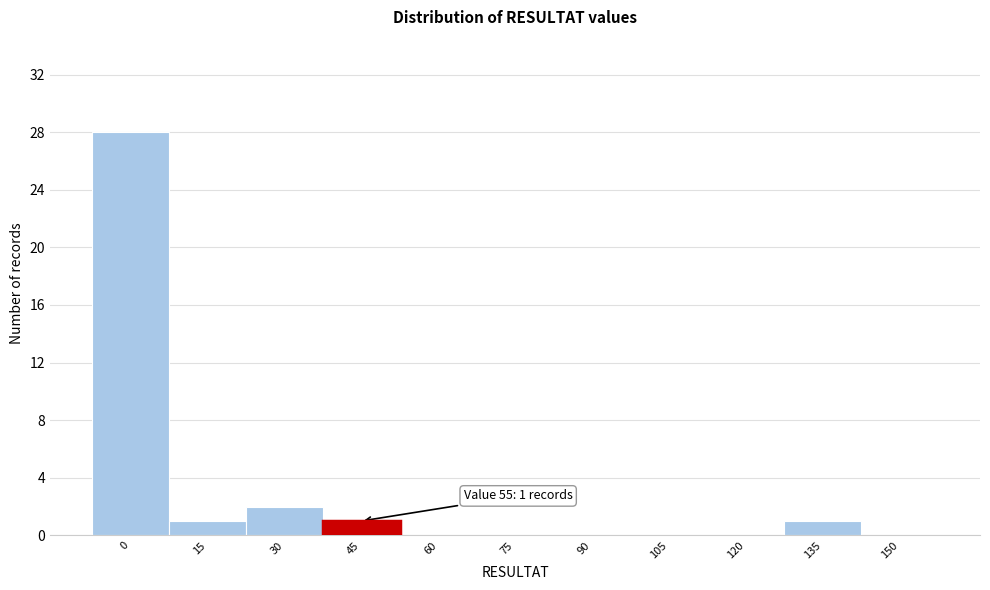

Reading left to right, transcribe all the data shown in this chart.

0=28	15=1	30=2	45=1	60=0	75=0	90=0	105=0	120=0	135=1	150=0